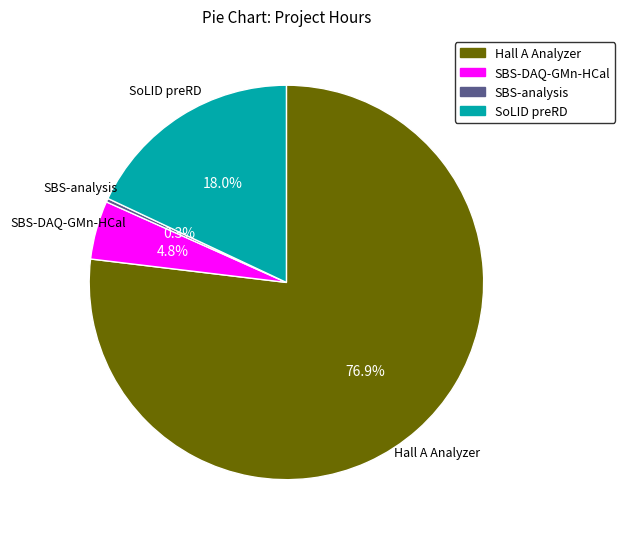

To the nearest percent, what percentage of the pie is SBS-DAQ-GMn-HCal?

5%